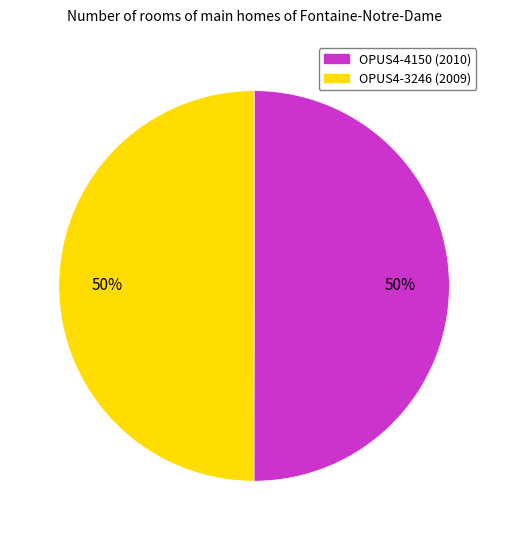

Is it true that OPUS4-4150 (2010) is 50% of the pie?

True